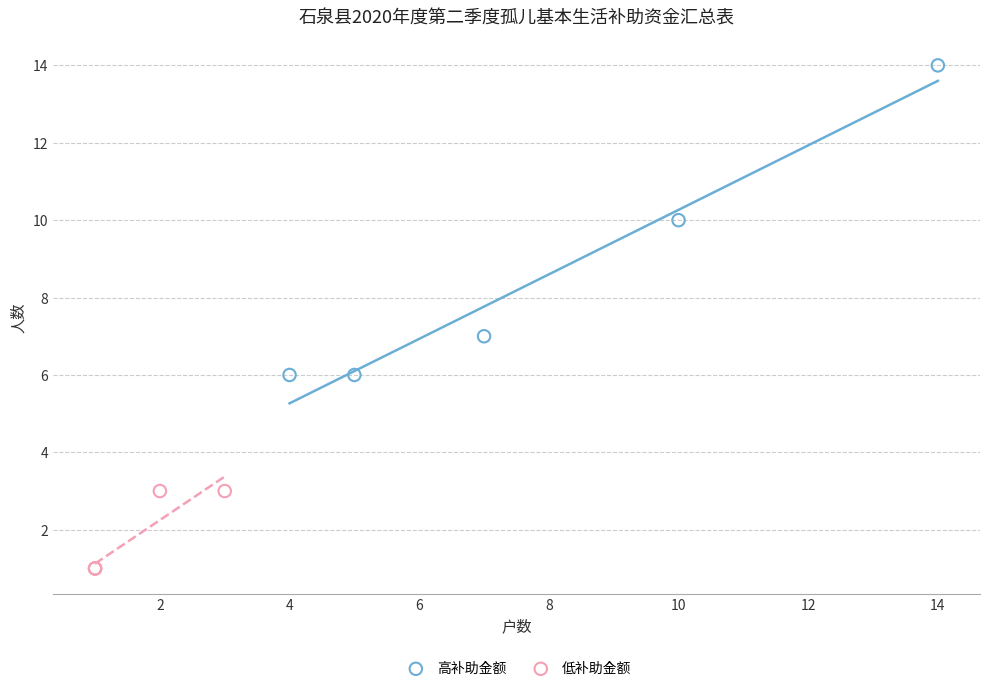

Which series has the widest spread of Y values?

高补助金额